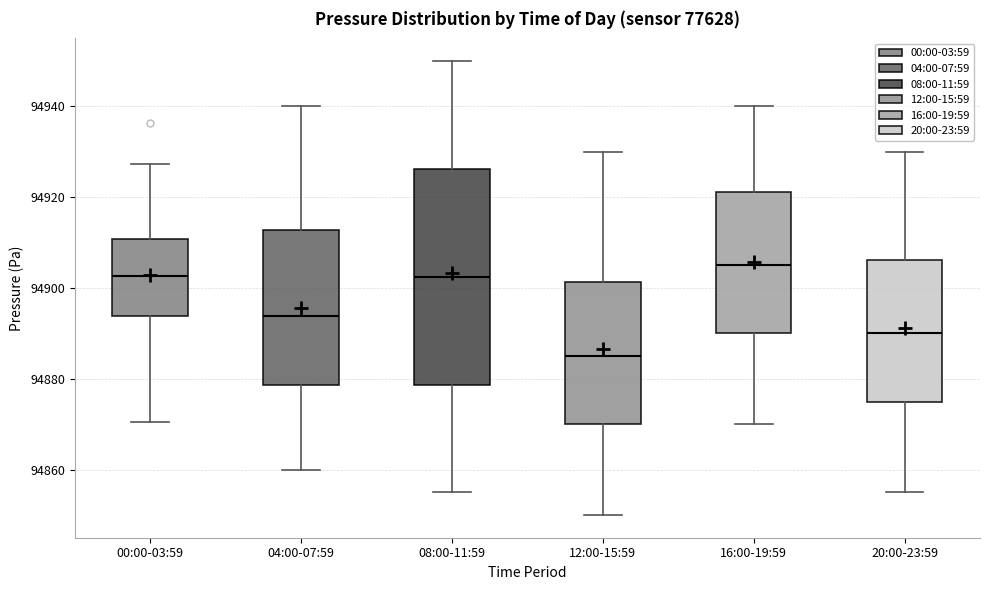

Comparing the boxes themselves (not the whiskers), which one is the tallest?

08:00-11:59